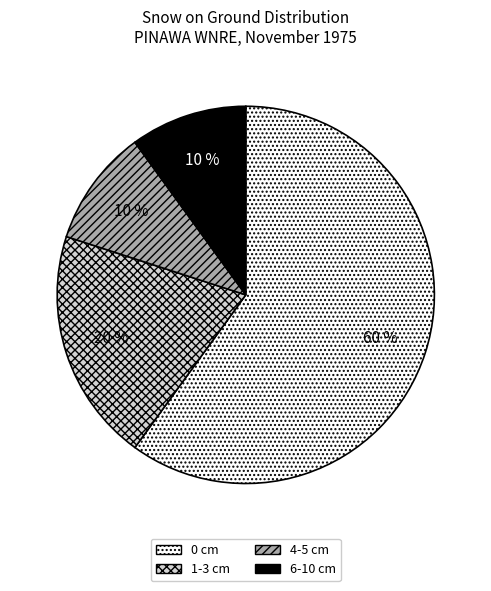

Does any single category account for the majority?

Yes